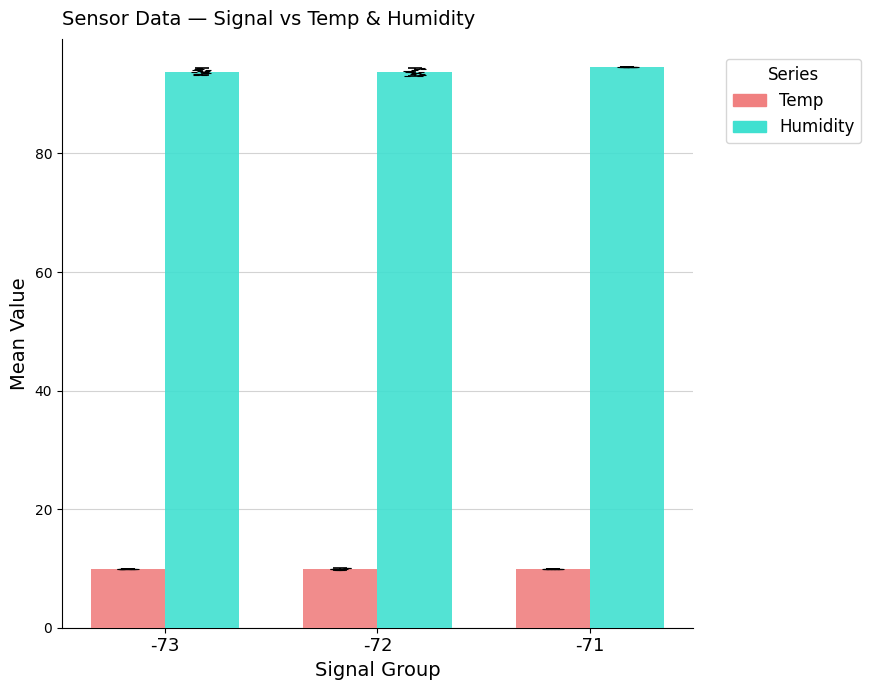

How many bars are there in each group?

2